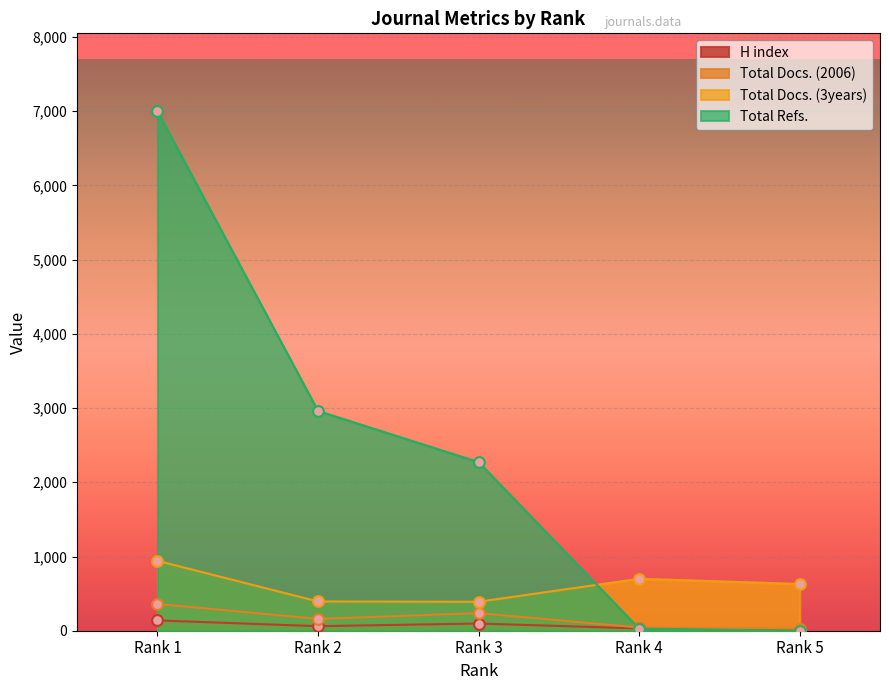

What is the total value across all series at Rank 4?

802